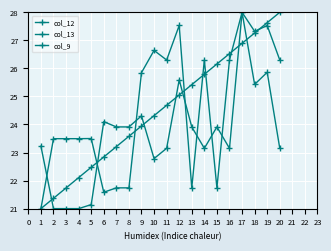

How many times do col_9 and col_12 cross each other?

7